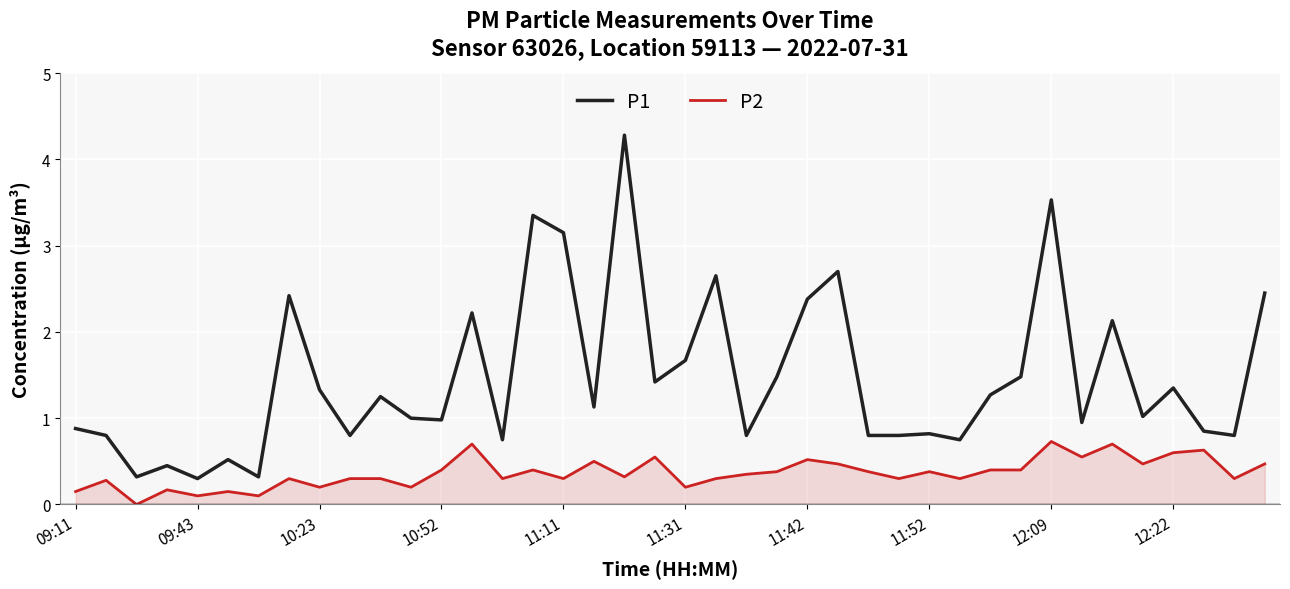

At 31, list the series in order from largest to smallest.

P1, P2